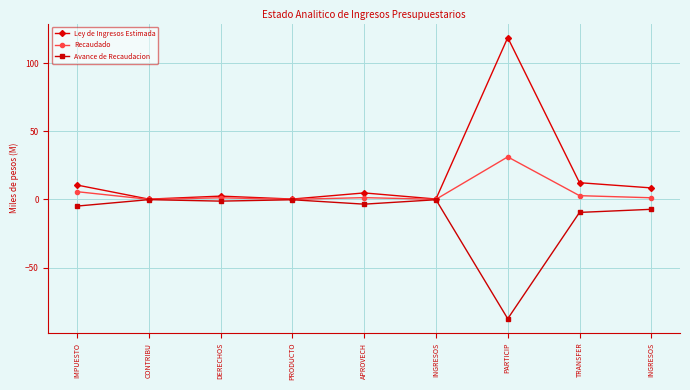

At which category is the sum across all series the highest?

PARTICIP